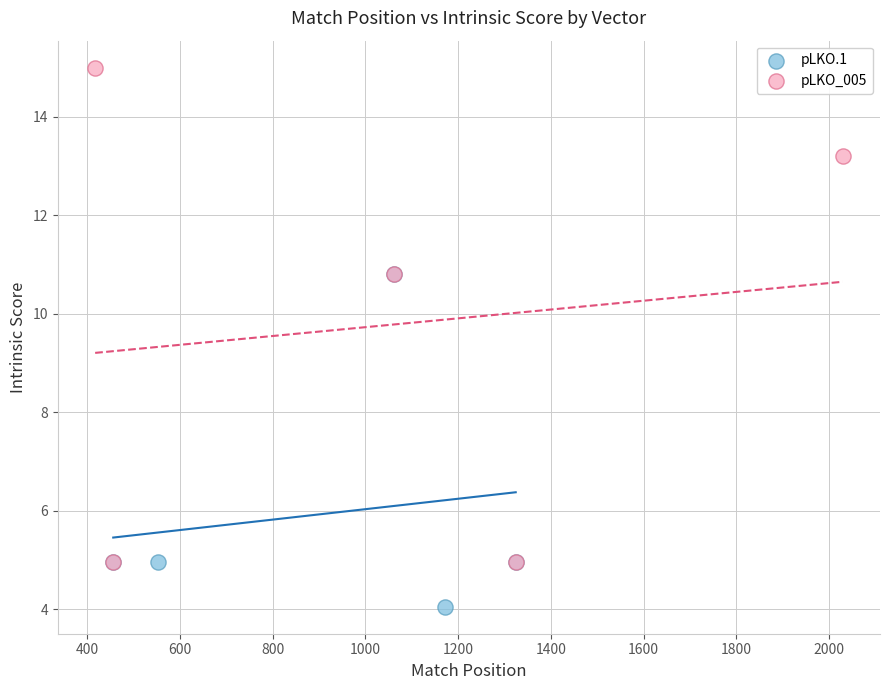

Which series reaches the minimum Y coordinate?

pLKO.1